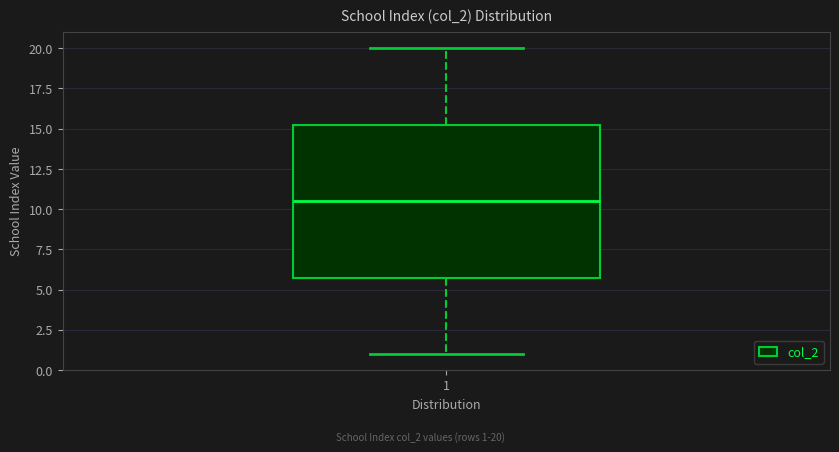

Read this box plot against the y-axis: the position of the median line, the range covered by the box, and the ends of both whiskers. The values are not printed on the chart, so give them approximately, as read against the axis.

median 10.5, box 6.0 to 15.5, whiskers 1.0 to 20.0